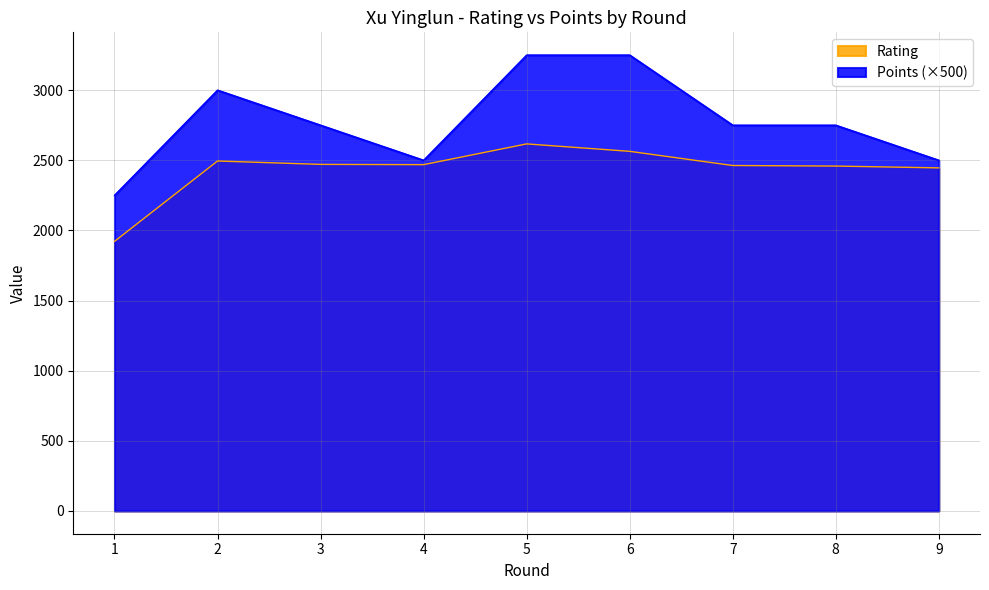

List the labels in order of Points value, largest first.

5, 6, 2, 3, 7, 8, 4, 9, 1